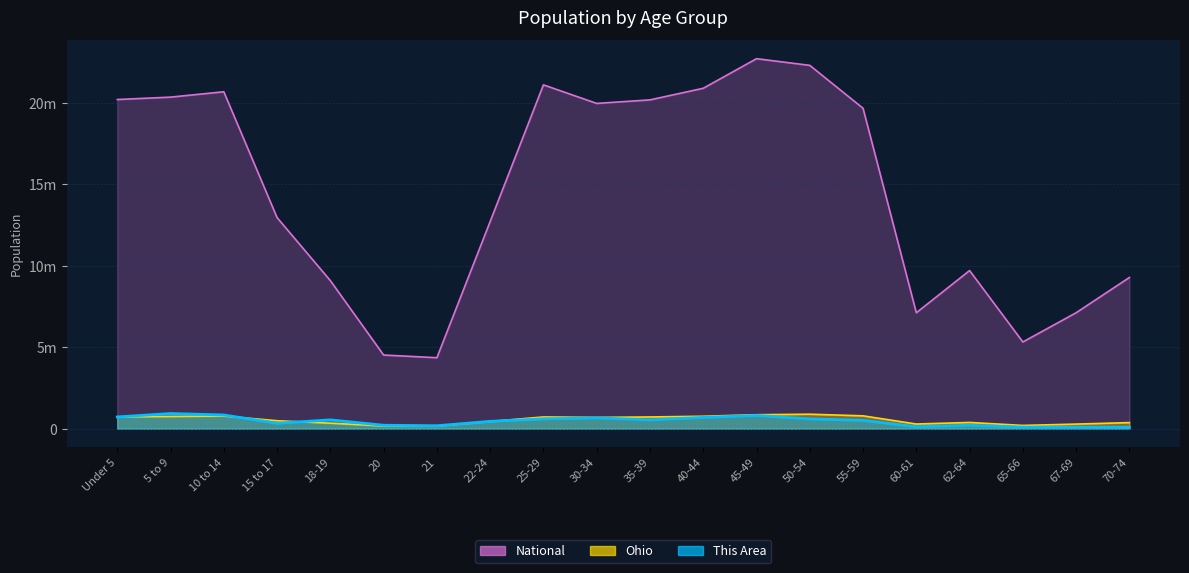

Does the chart have visible grid lines?

Yes